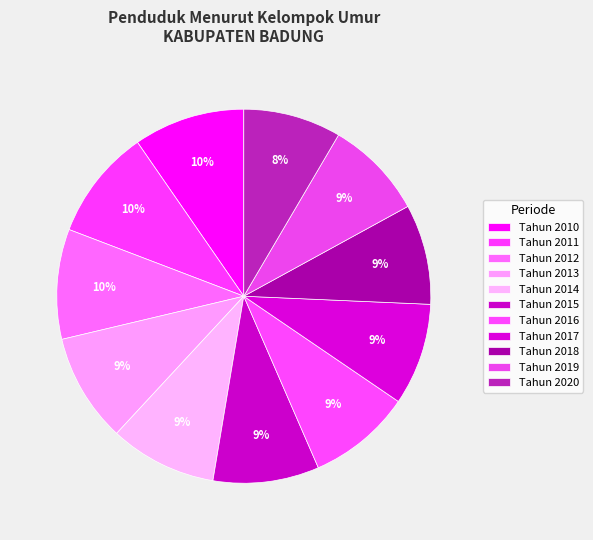

What is the smallest slice in the pie chart?

Tahun 2020